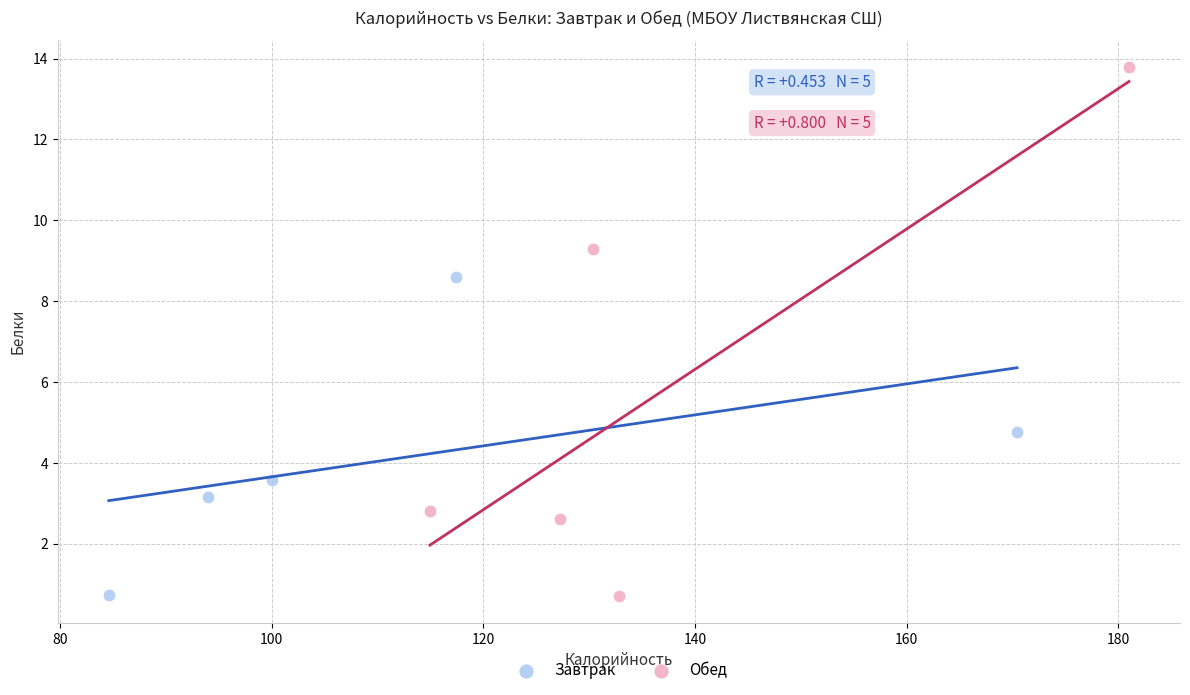

Which series has the widest spread of Y values?

Обед